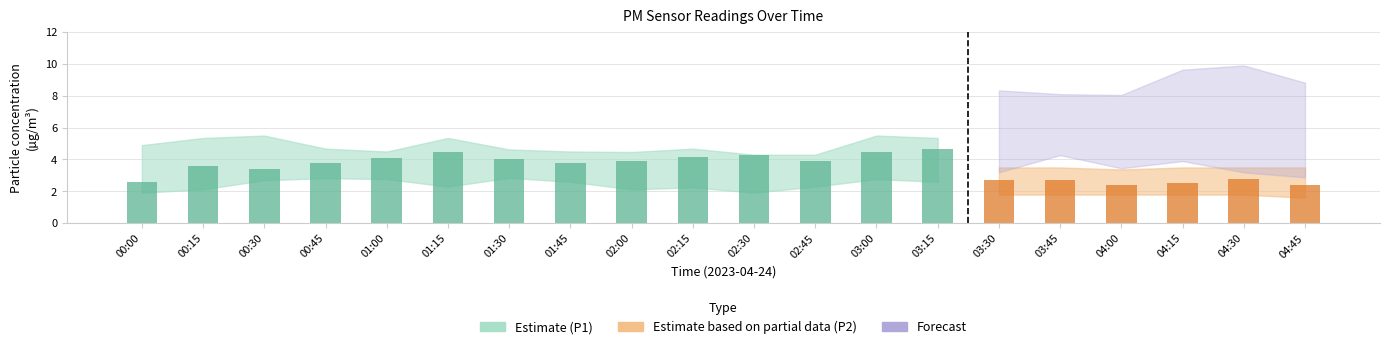

What is the difference between the maximum and minimum values in the P1_lower series?

0.9